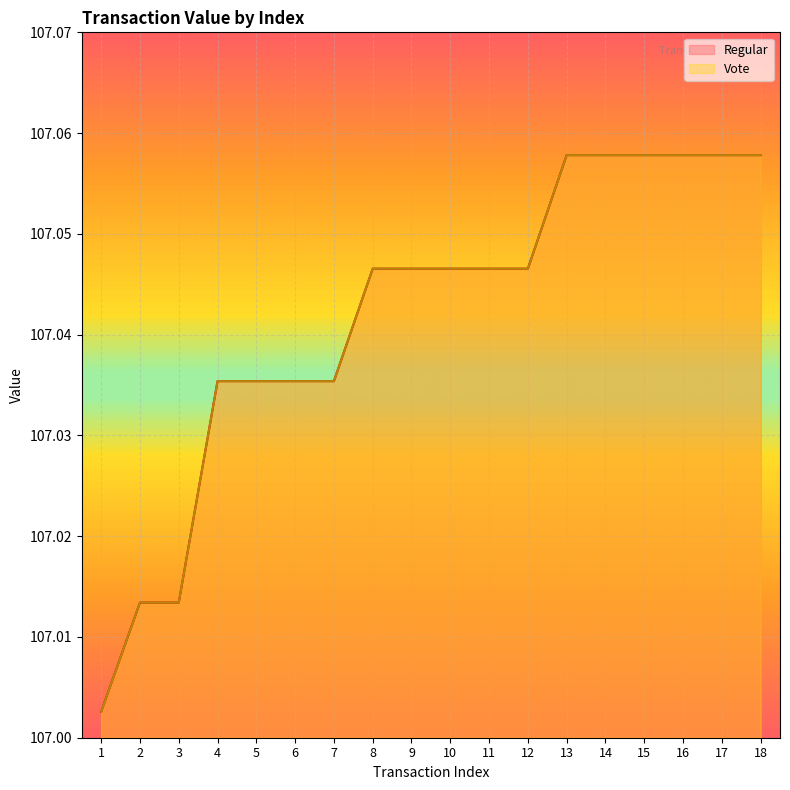

Does the chart display data point markers on the line(s)?

No